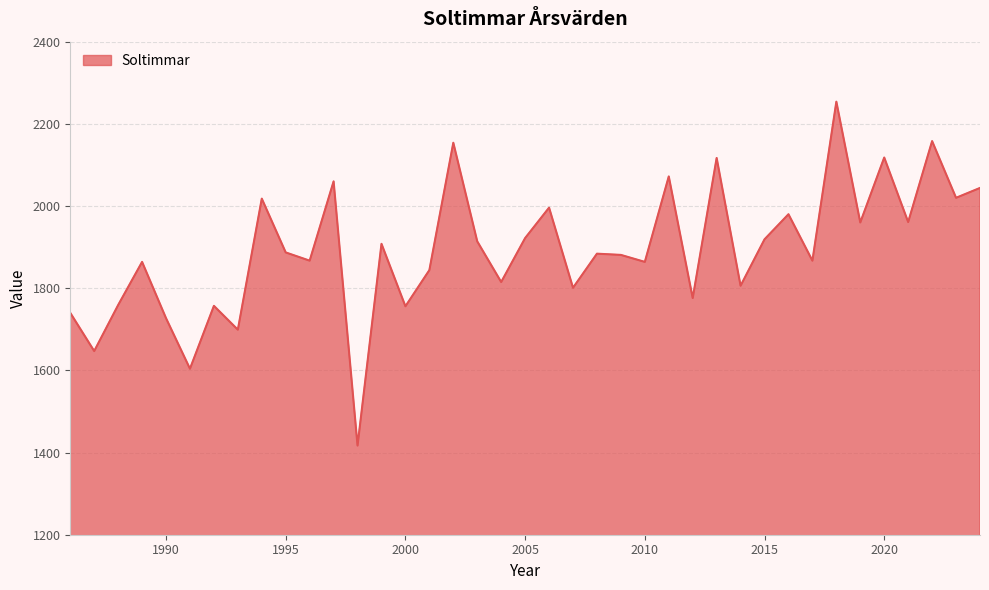

What is the greatest value displayed?

2254